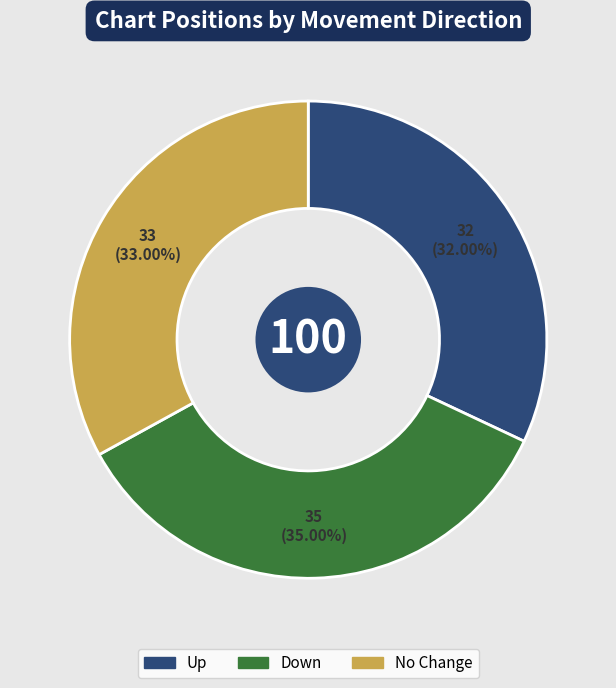

Is there a majority slice in this chart?

No